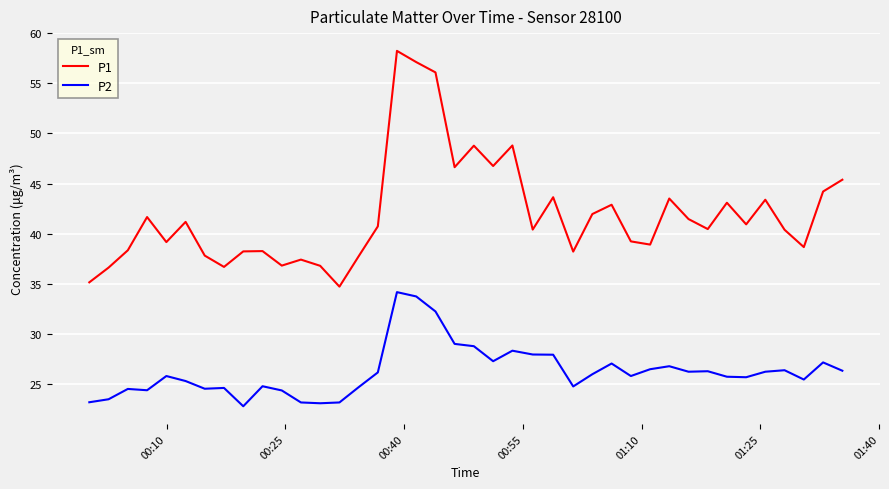

What is the difference between the maximum and second lowest values in the P1 series?

23.1